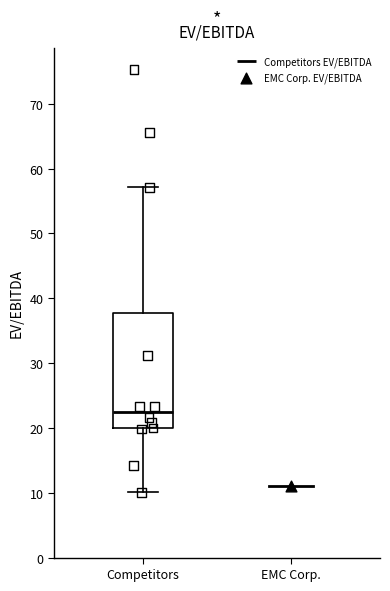

Read this box plot against the y-axis: the position of the median line, the range covered by the box, and the ends of both whiskers. The values are not printed on the chart, so give them approximately, as read against the axis.

median 22, box 20 to 38, whiskers 10 to 57